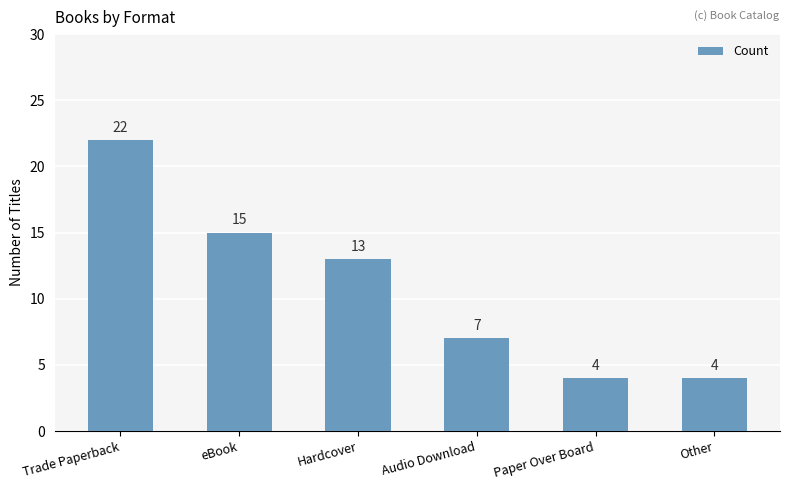

How many values are between 4 and 15?

5